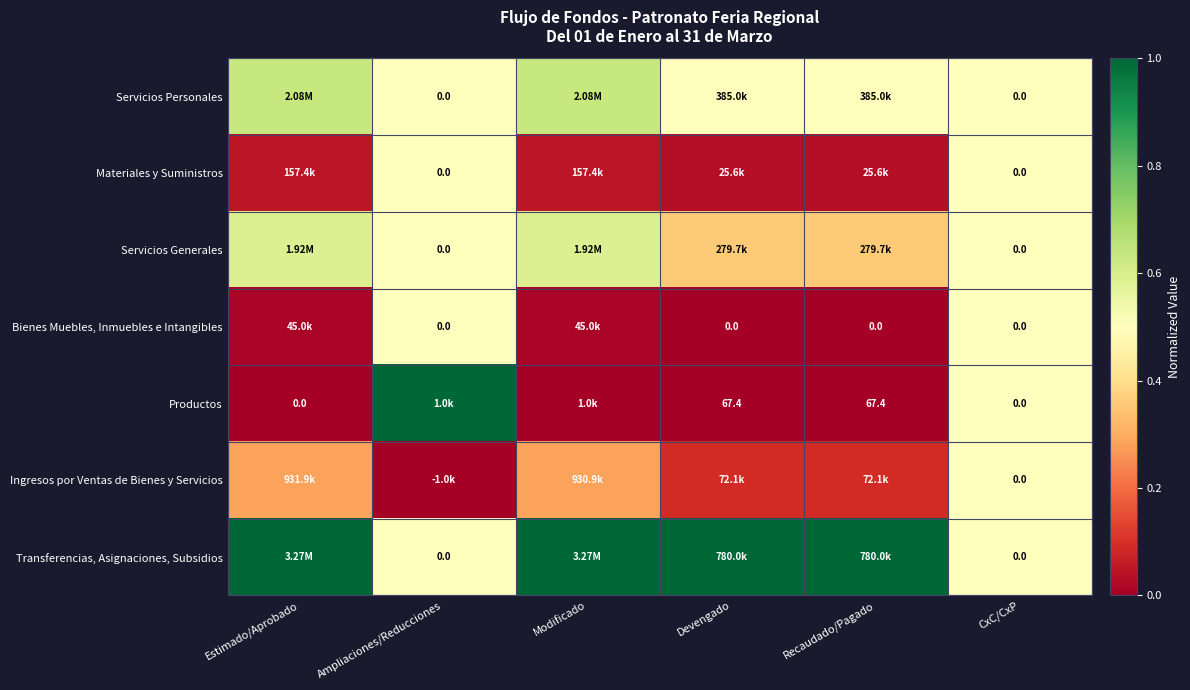

Is the value of Transferencias, Asignaciones, Subsidios at Modificado greater than the value of Servicios Personales at Estimado/Aprobado?

Yes